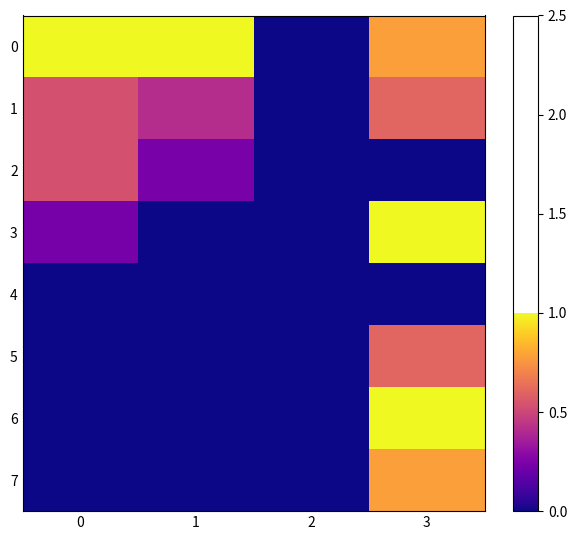

Reading left to right, what are all the values shown in this chart?

0: 0=1.0	1=1.0	2=0.0	3=0.8
1: 0=0.5	1=0.4	2=0.0	3=0.6
2: 0=0.5	1=0.2	2=0.0	3=0.0
3: 0=0.2	1=0.0	2=0.0	3=1.0
4: 0=0.0	1=0.0	2=0.0	3=0.0
5: 0=0.0	1=0.0	2=0.0	3=0.6
6: 0=0.0	1=0.0	2=0.0	3=1.0
7: 0=0.0	1=0.0	2=0.0	3=0.8